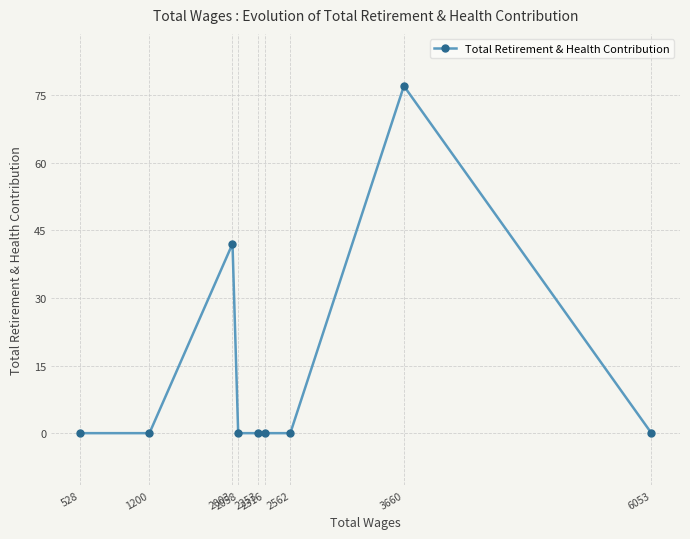

How many series are shown in this chart?

1